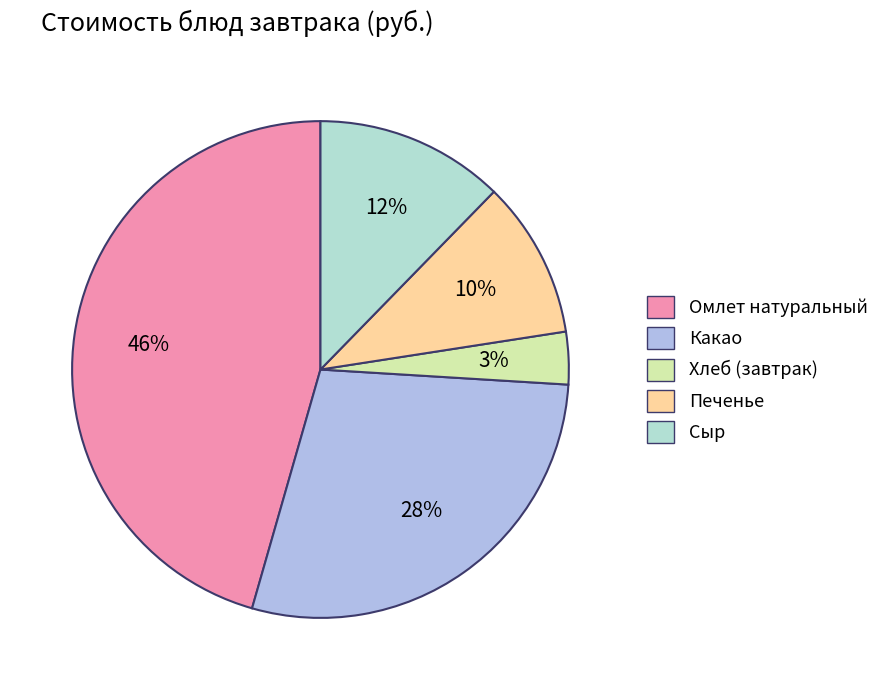

How many slices are in this pie chart?

5